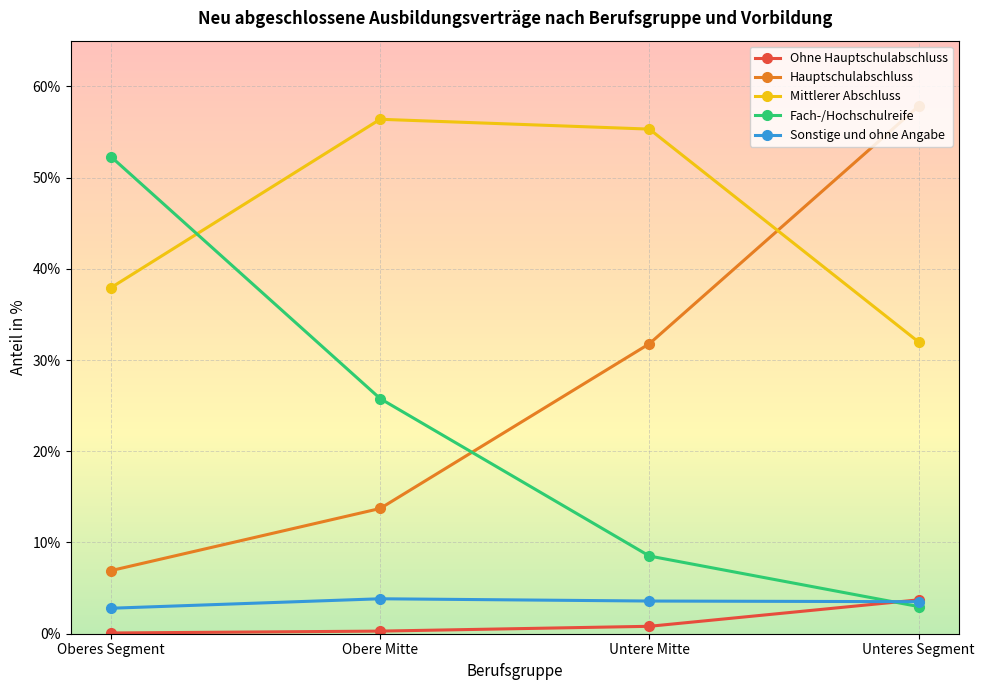

Which series has the largest total across all categories?

Mittlerer Abschluss